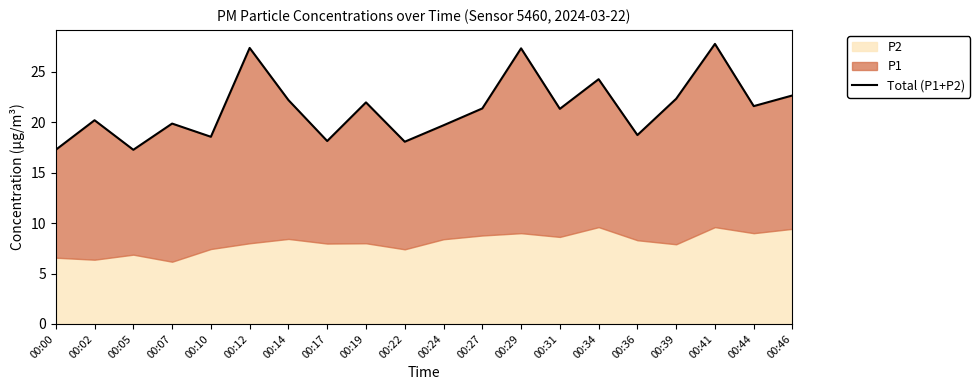

What is the average value?

21.4